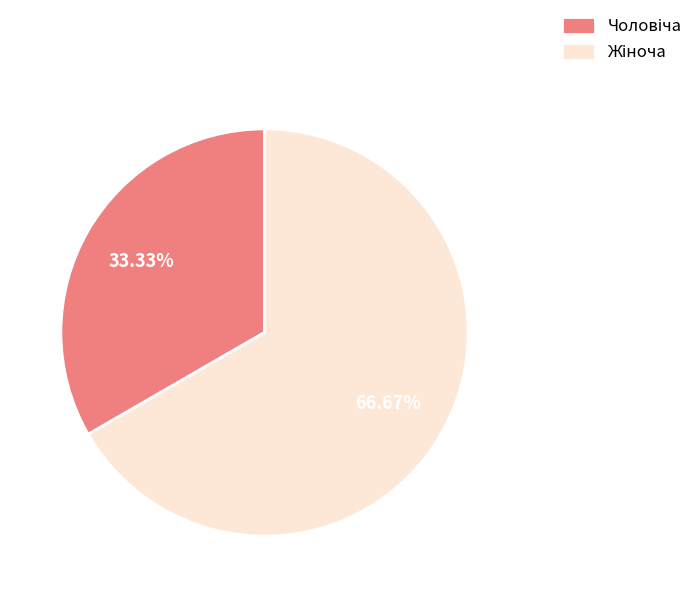

Is there any slice that represents more than half of the pie?

Yes